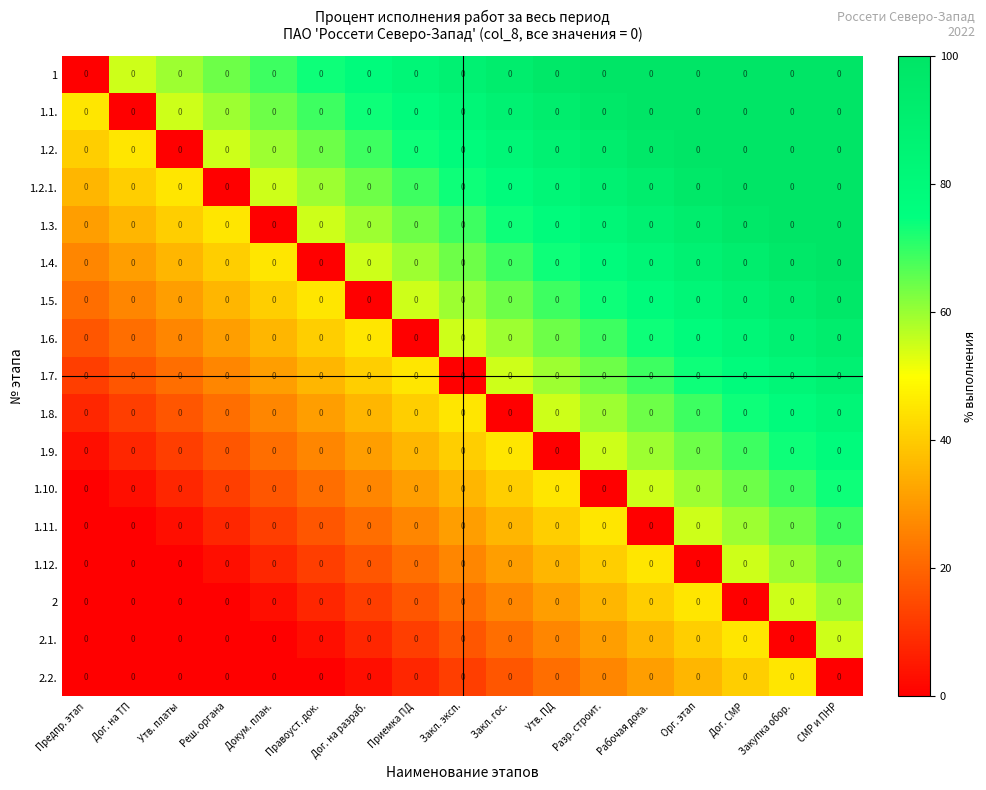

What is the difference between the highest and lowest values at Закл. эксп.?

87.6